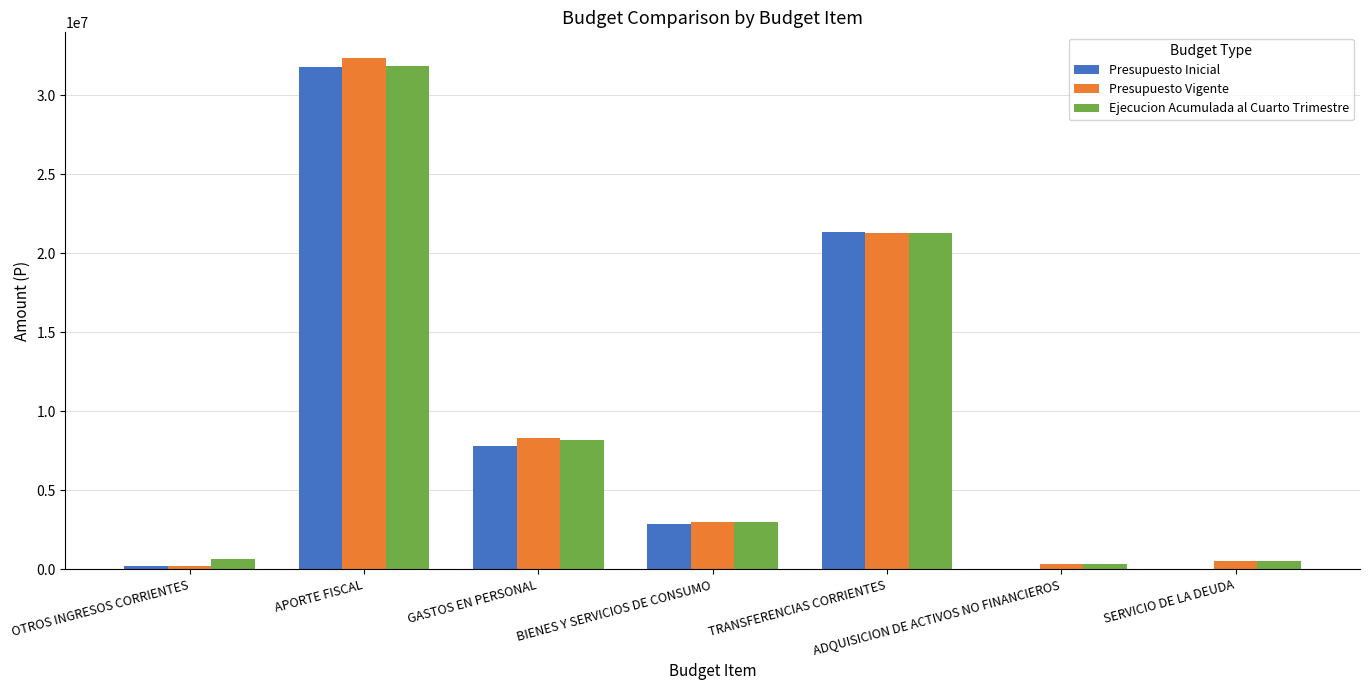

Is the value of Presupuesto Vigente at BIENES Y SERVICIOS DE CONSUMO greater than the value of Presupuesto Inicial at GASTOS EN PERSONAL?

No